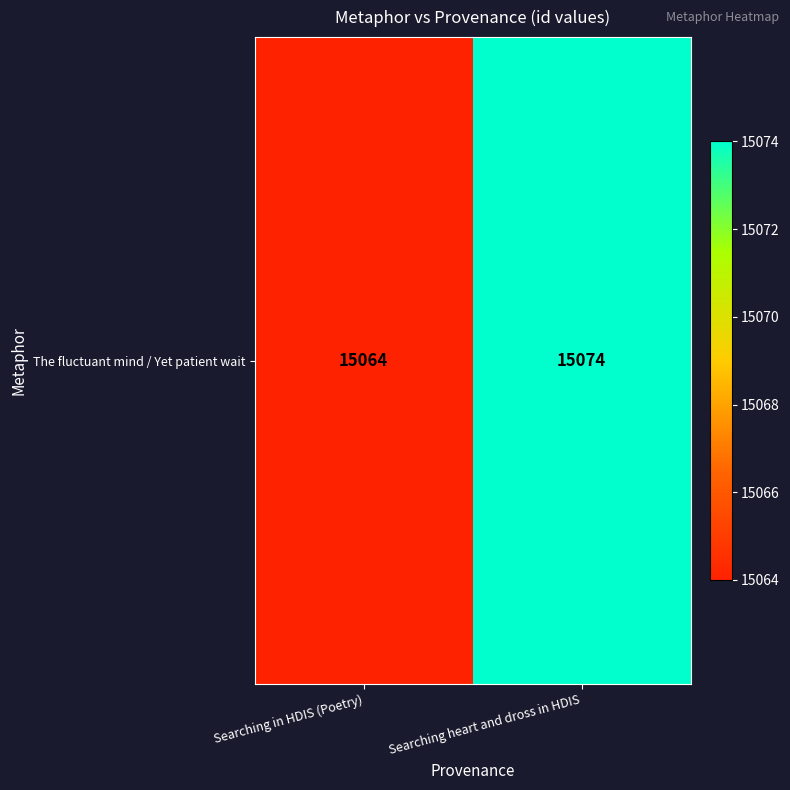

Between Searching in HDIS (Poetry) and Searching heart and dross in HDIS, which is larger?

Searching heart and dross in HDIS